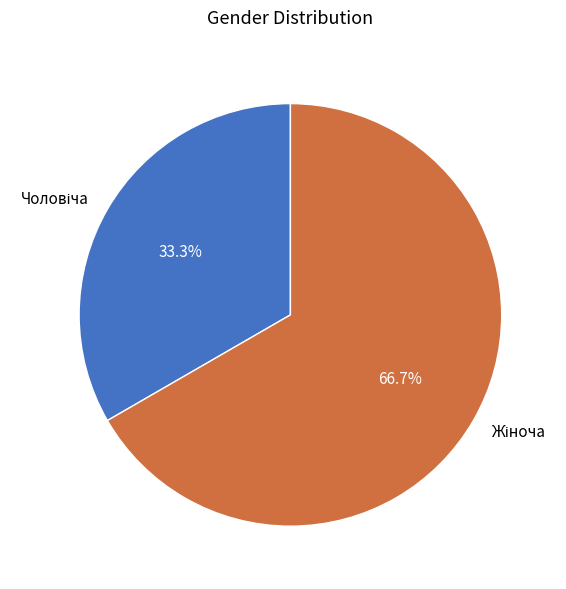

Is there a majority slice in this chart?

Yes